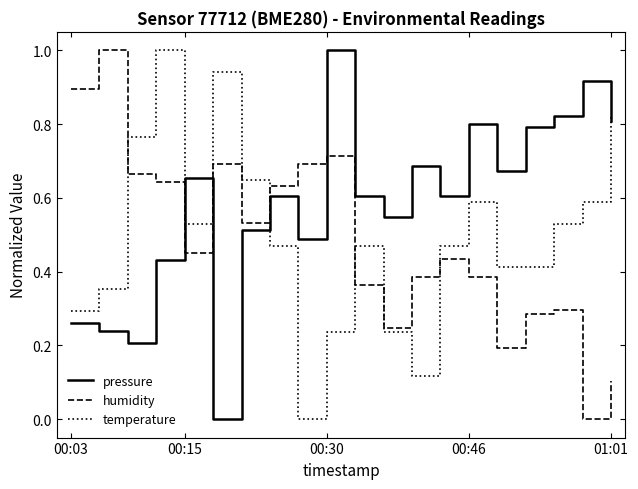

How many intersections are there between temperature and humidity?

5